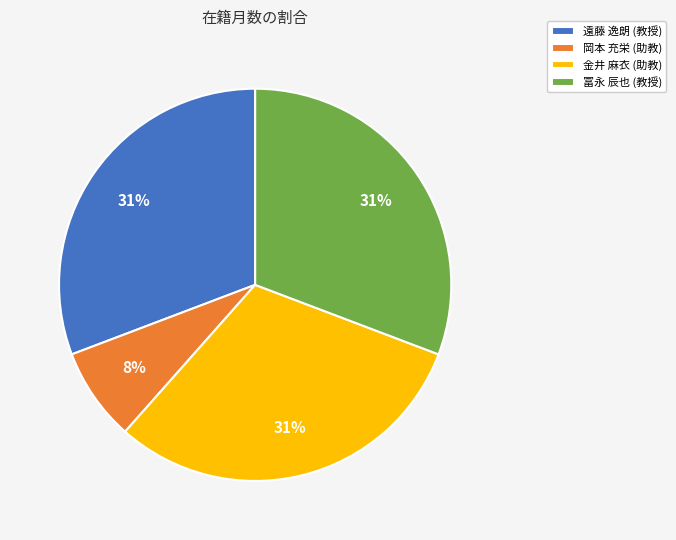

How many slices are in this pie chart?

4